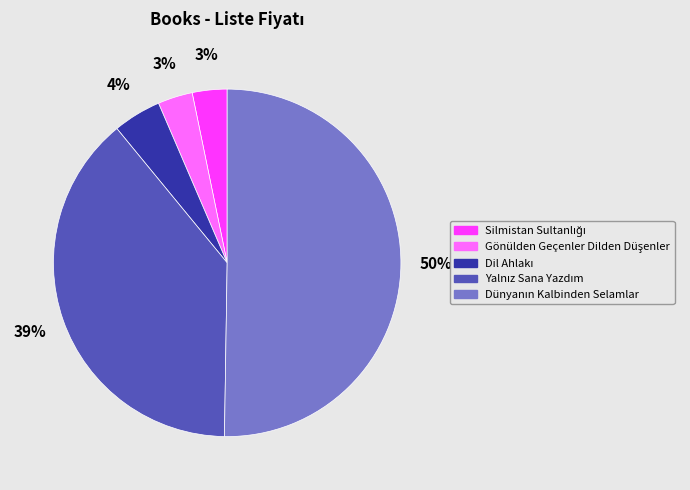

To the nearest percent, what is the difference between the largest and smallest slice percentages?

47%